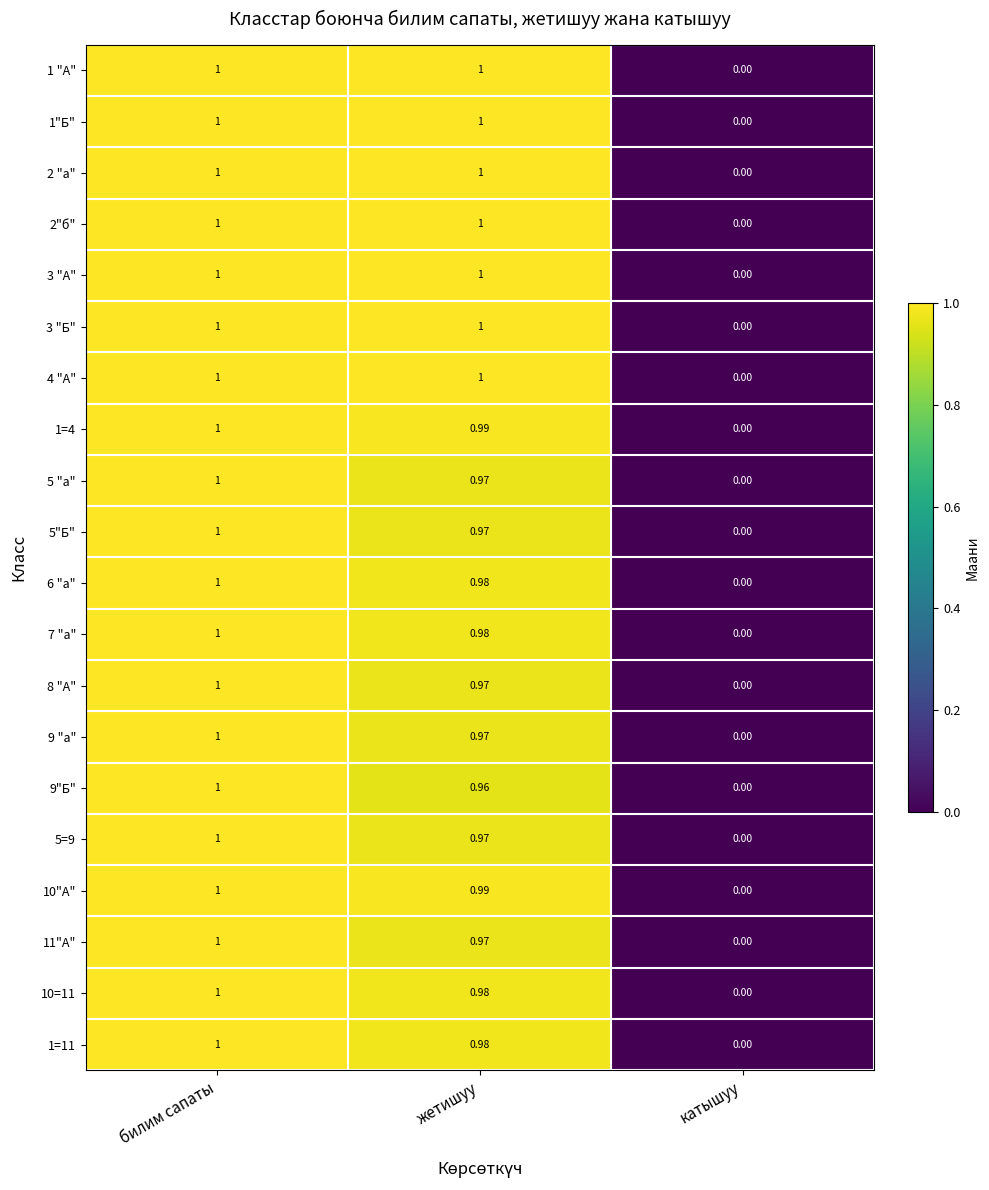

At which category is the sum across all series the highest?

билим сапаты